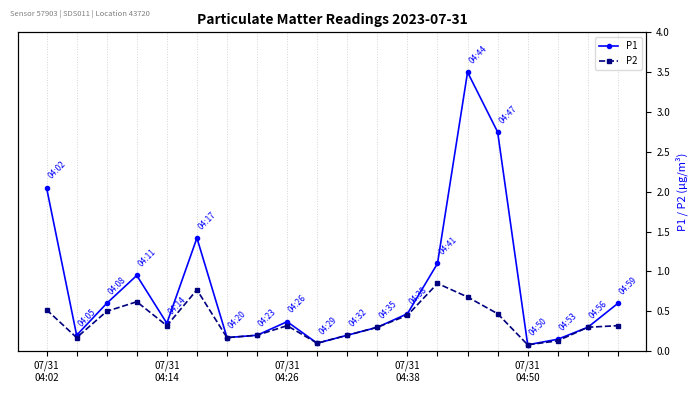

Between 07/31
04:02 and 9, which is larger?

07/31
04:02